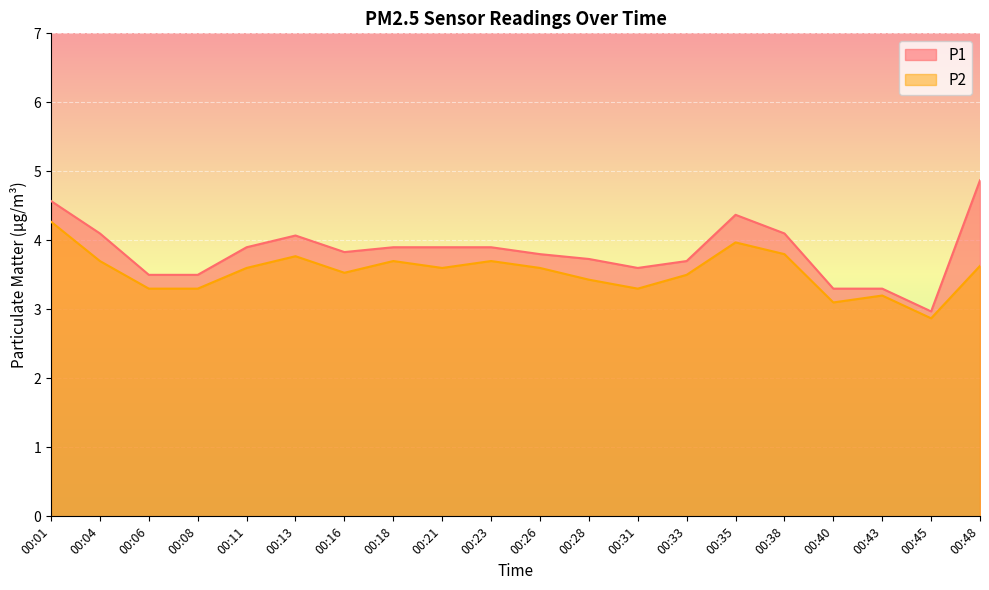

Reading left to right, what are all the values shown in this chart?

P1: 4.6	4.1	3.5	3.5	3.9	4.1	3.8	3.9	3.9	3.9	3.8	3.7	3.6	3.7	4.4	4.1	3.3	3.3	3.0	4.9
P2: 4.3	3.7	3.3	3.3	3.6	3.8	3.5	3.7	3.6	3.7	3.6	3.4	3.3	3.5	4.0	3.8	3.1	3.2	2.9	3.6